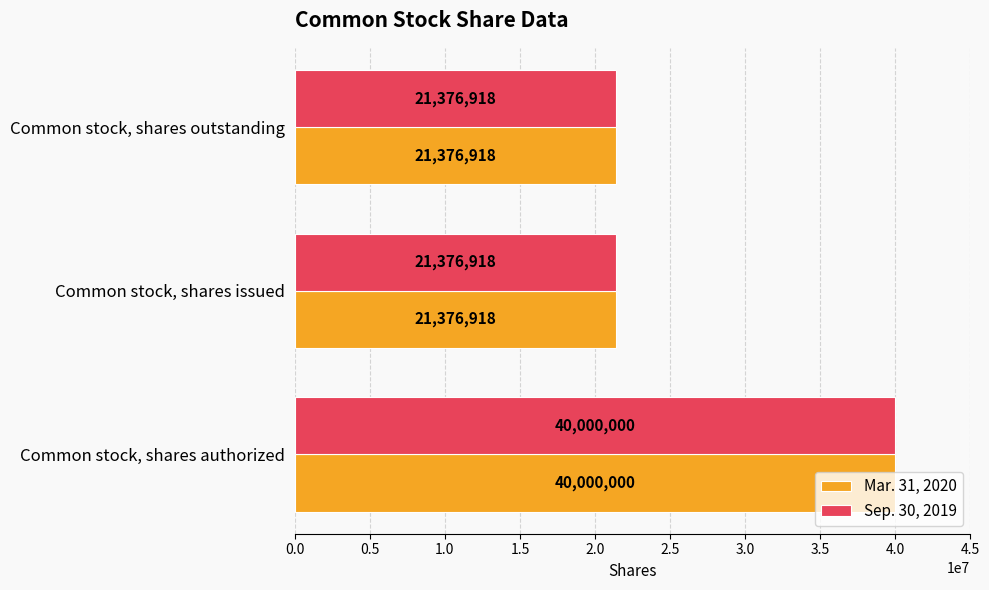

What are all the series names shown in the legend?

Mar. 31, 2020, Sep. 30, 2019